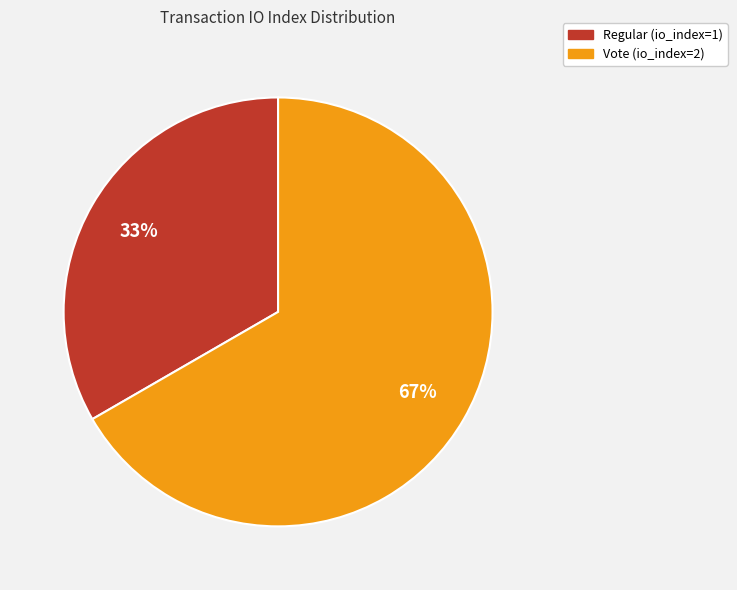

Rank the categories by value from lowest to highest.

Regular (io_index=1), Vote (io_index=2)